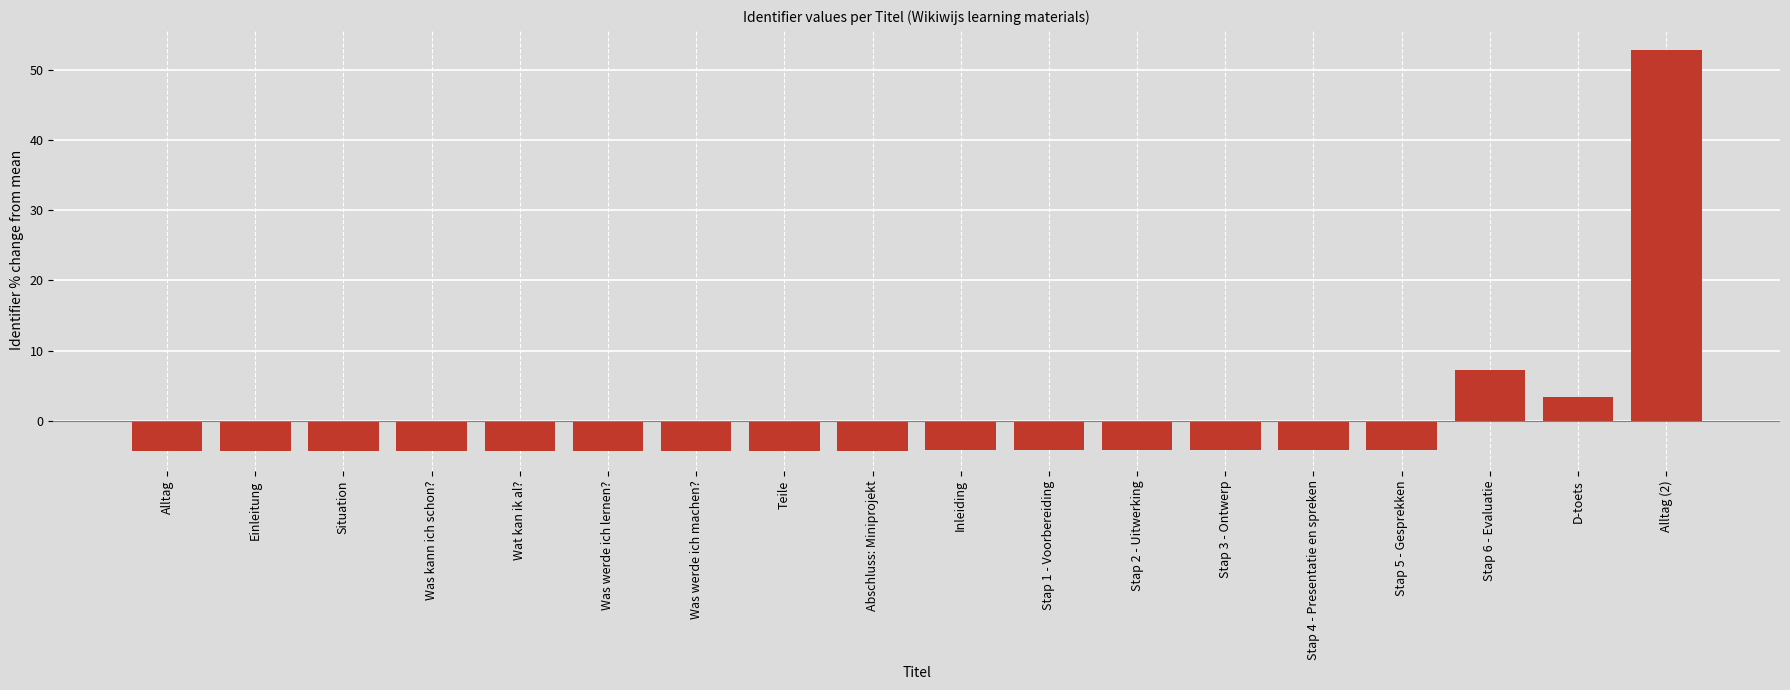

How many negative values are there?

15